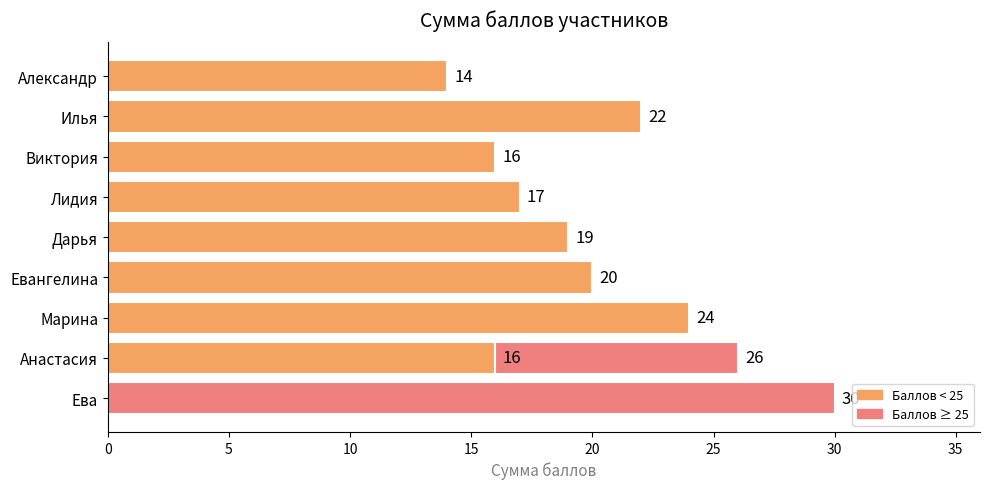

What is the minimum value shown in the chart?

14